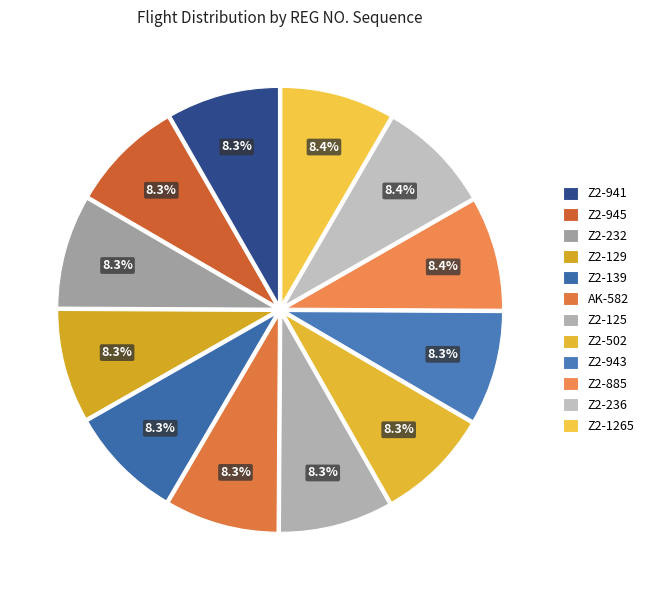

What percentage is the Z2-943 slice, to the nearest percent?

8%